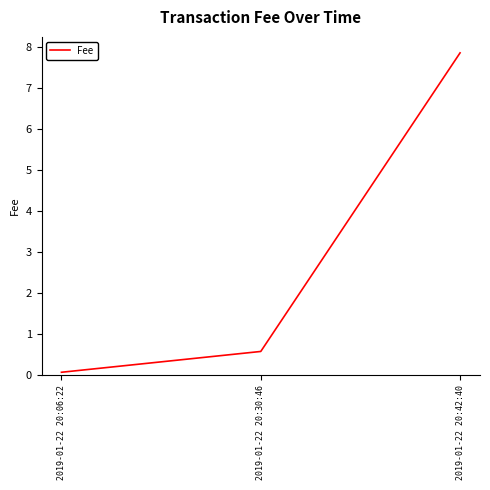

How many lines are shown in the chart?

1